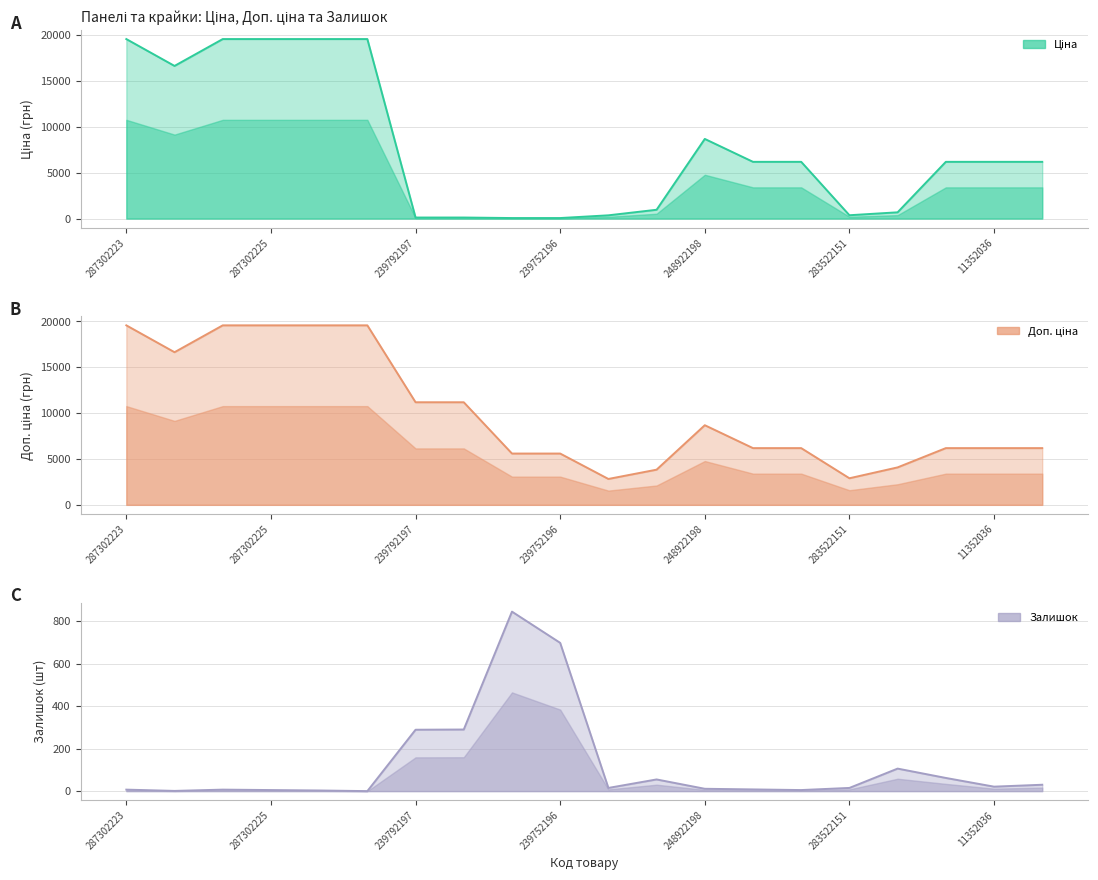

At which category is the sum across all series the highest?

287302223